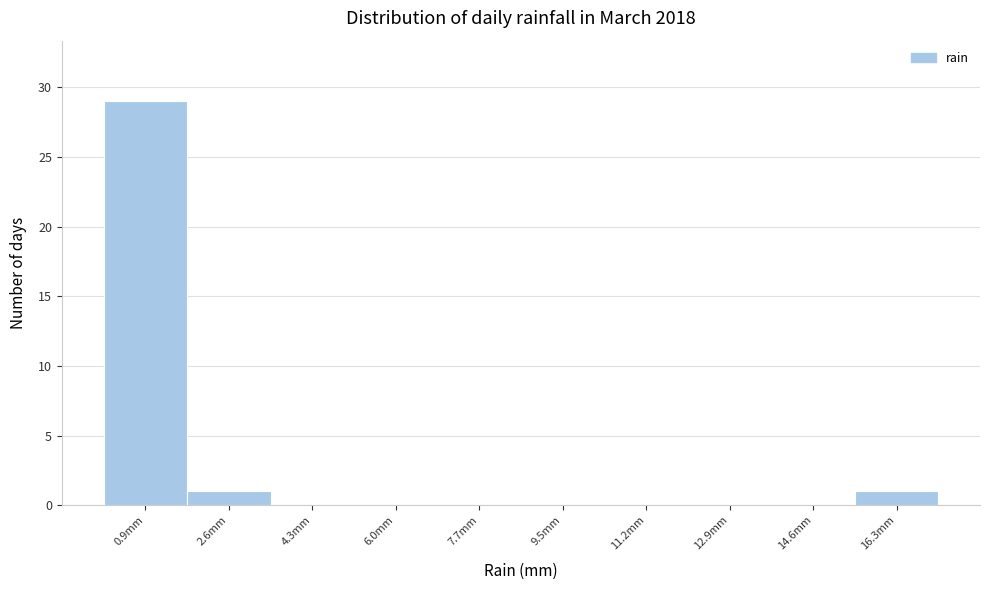

Reading left to right, transcribe this chart: for each bar, give the range it covers on the x-axis and its height. Neither the bar edges nor the heights are printed on the chart, so give them approximately, as read against the axes.

0.00 to 1.72: 29
1.72 to 3.44: 1
3.44 to 5.16: 0
5.16 to 6.88: 0
6.88 to 8.60: 0
8.60 to 10.32: 0
10.32 to 12.04: 0
12.04 to 13.76: 0
13.76 to 15.48: 0
15.48 to 17.20: 1